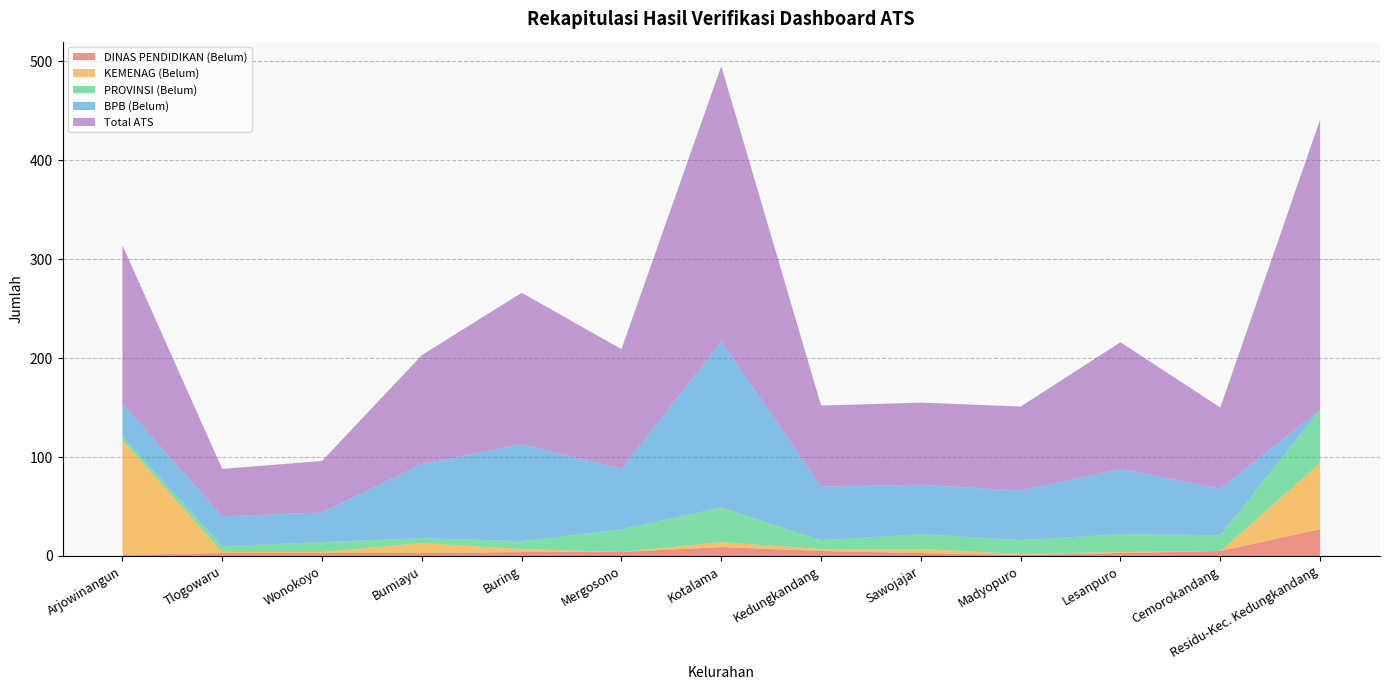

Reading left to right, extract all data points from this chart.

DINAS PENDIDIKAN (Belum): 1	3	3	3	4	4	9	5	3	1	3	5	27
KEMENAG (Belum): 116	1	1	10	3	0	5	2	4	1	1	0	67
PROVINSI (Belum): 4	6	10	5	8	23	35	9	15	14	18	16	54
BPB (Belum): 33	30	30	75	98	61	168	54	50	50	66	47	0
Total ATS: 160	48	52	110	153	121	278	82	83	85	128	82	293